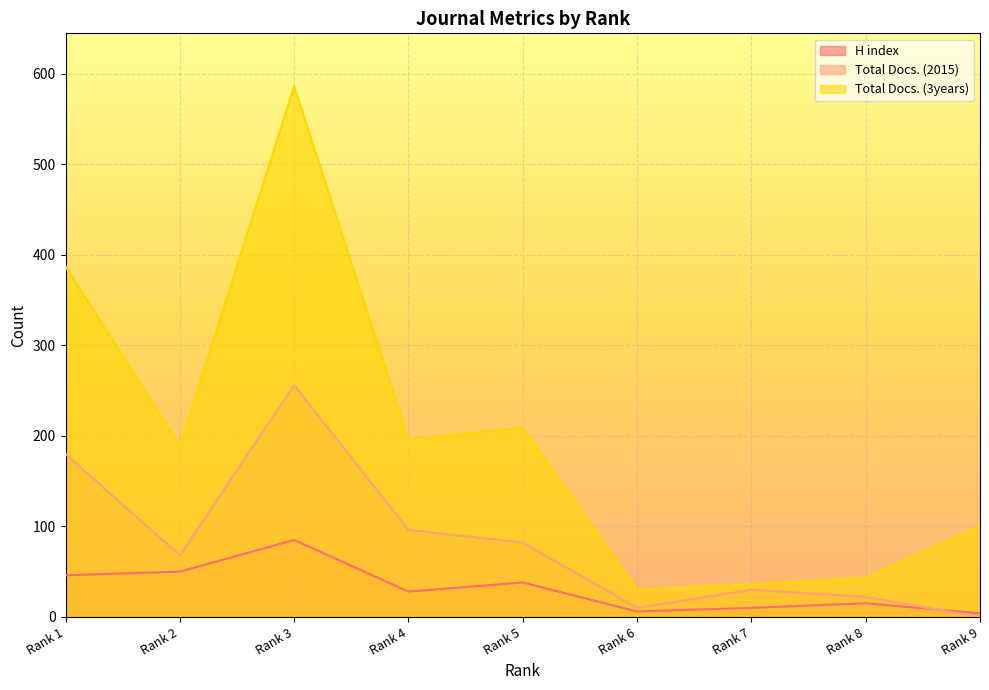

True or false: Total Docs. (3years) has more than 2 interior local peaks.

False